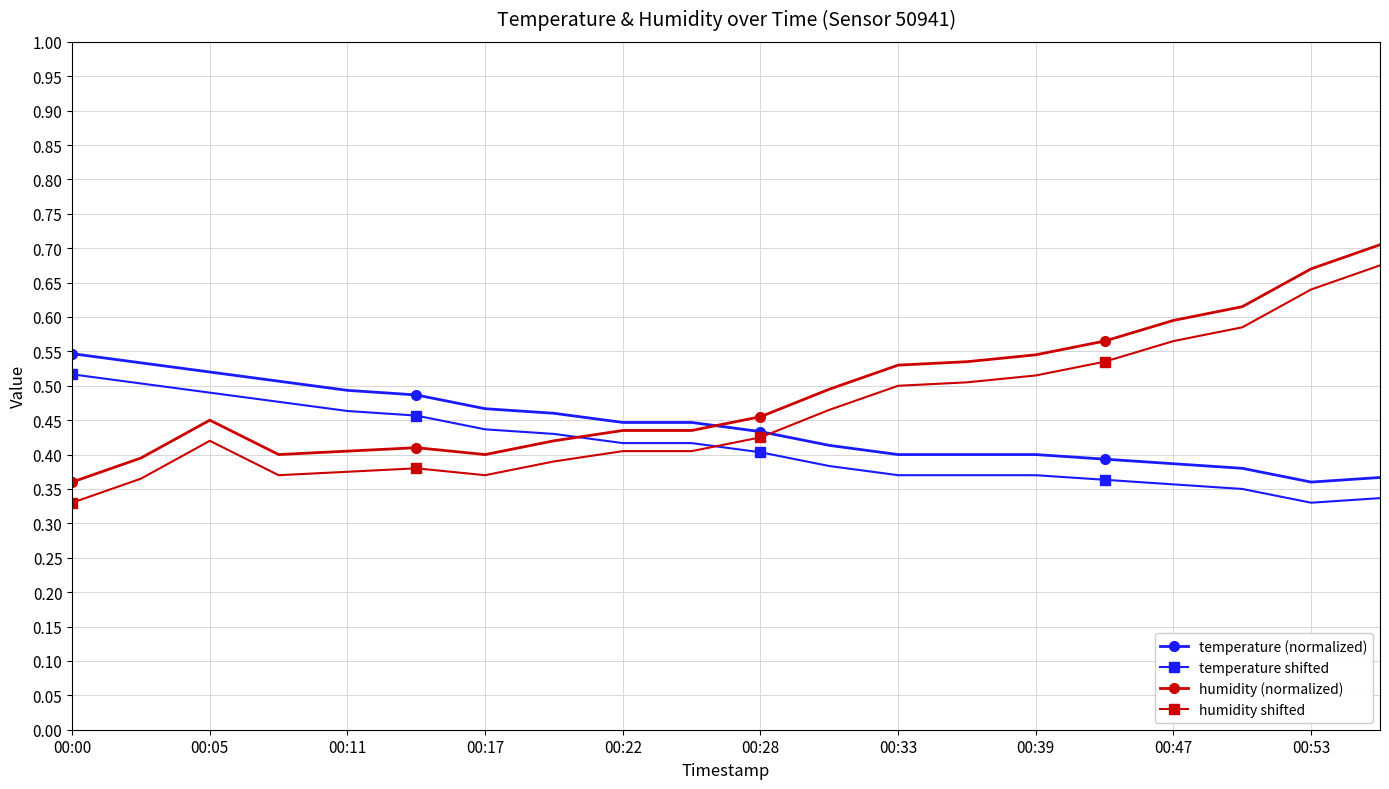

Rank the series by their average value, from lowest to highest.

temperature shifted, temperature (normalized), humidity shifted, humidity (normalized)